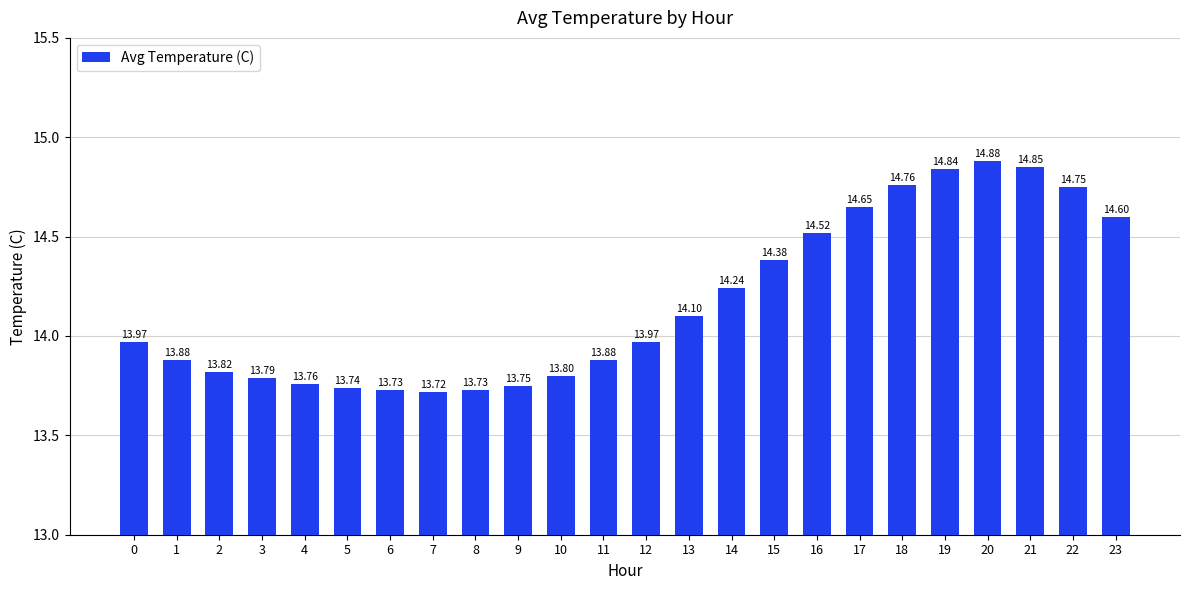

What is the difference between the second highest and second lowest values?

1.1